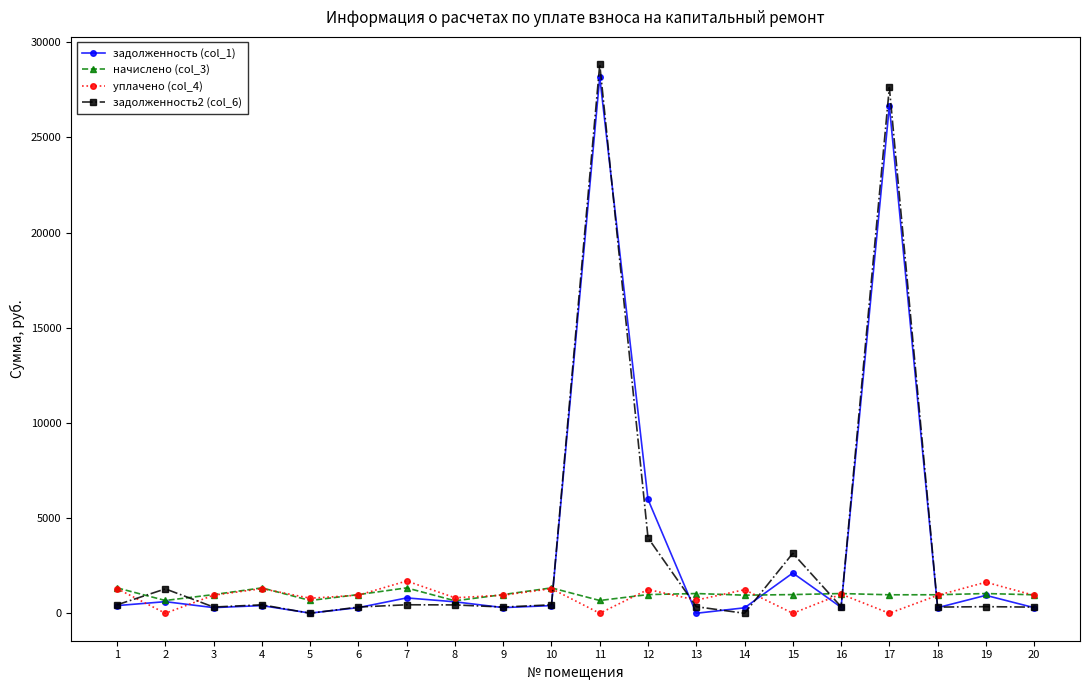

Does the chart have visible grid lines?

No